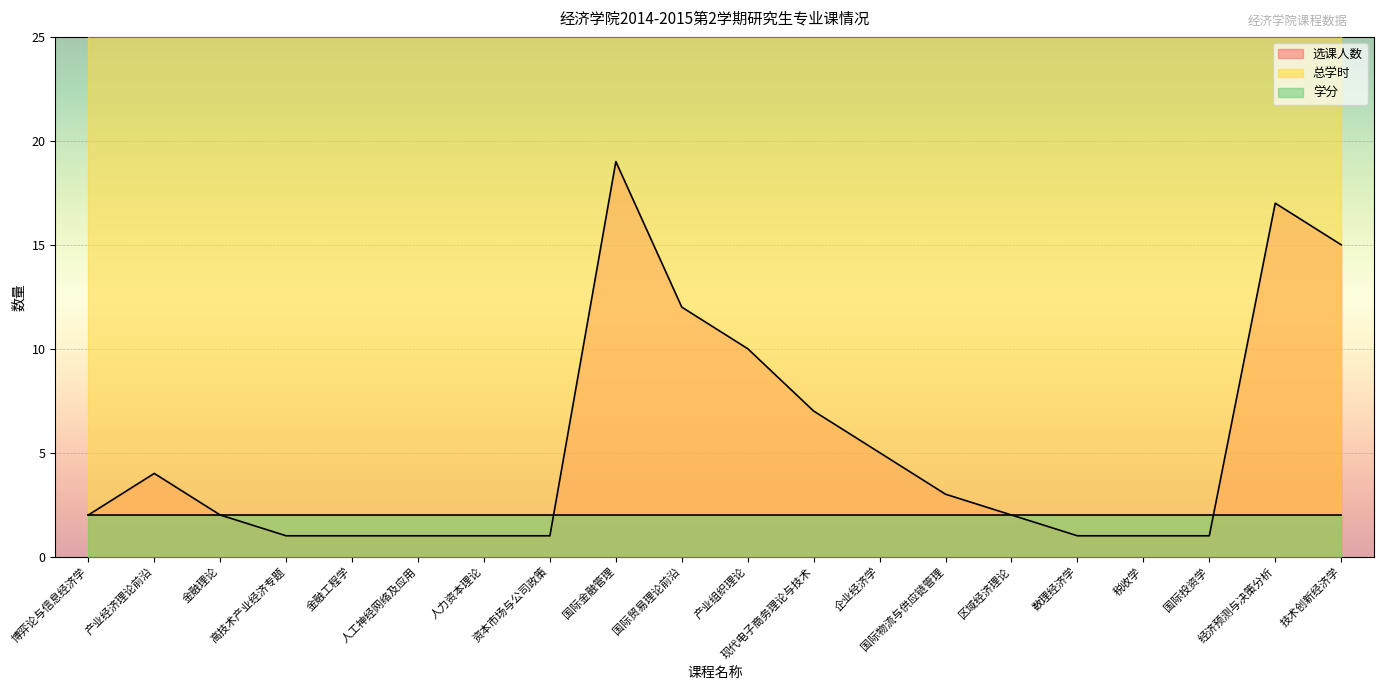

What position from the right is 技术创新经济学?

1